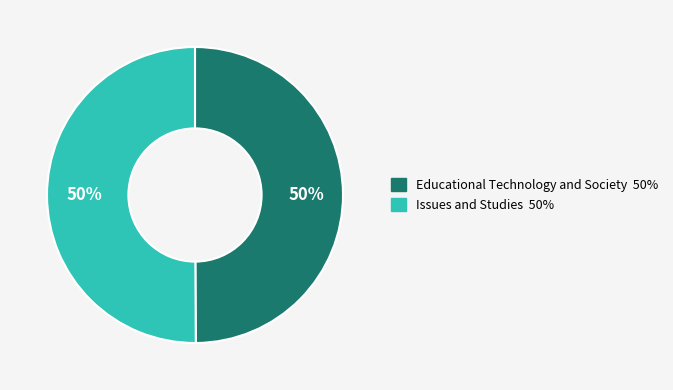

Combined, do Issues and Studies and Educational Technology and Society account for over 50%?

Yes